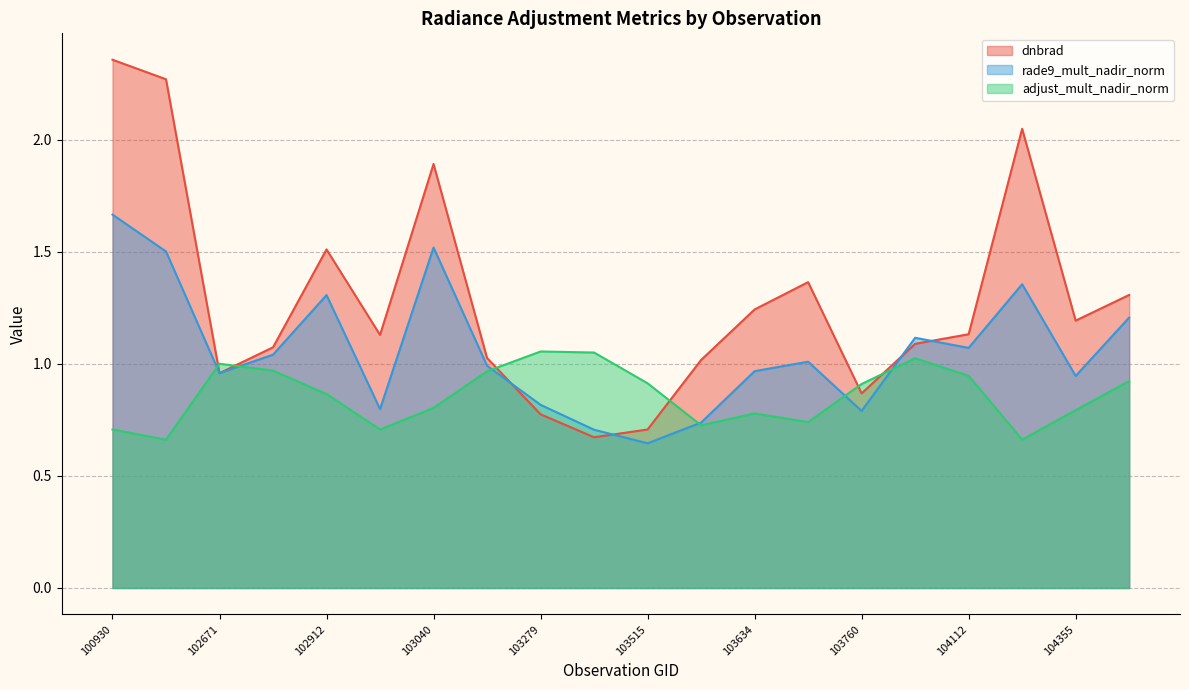

Where do adjust_mult_nadir_norm and dnbrad first cross each other?

102421 and 102671